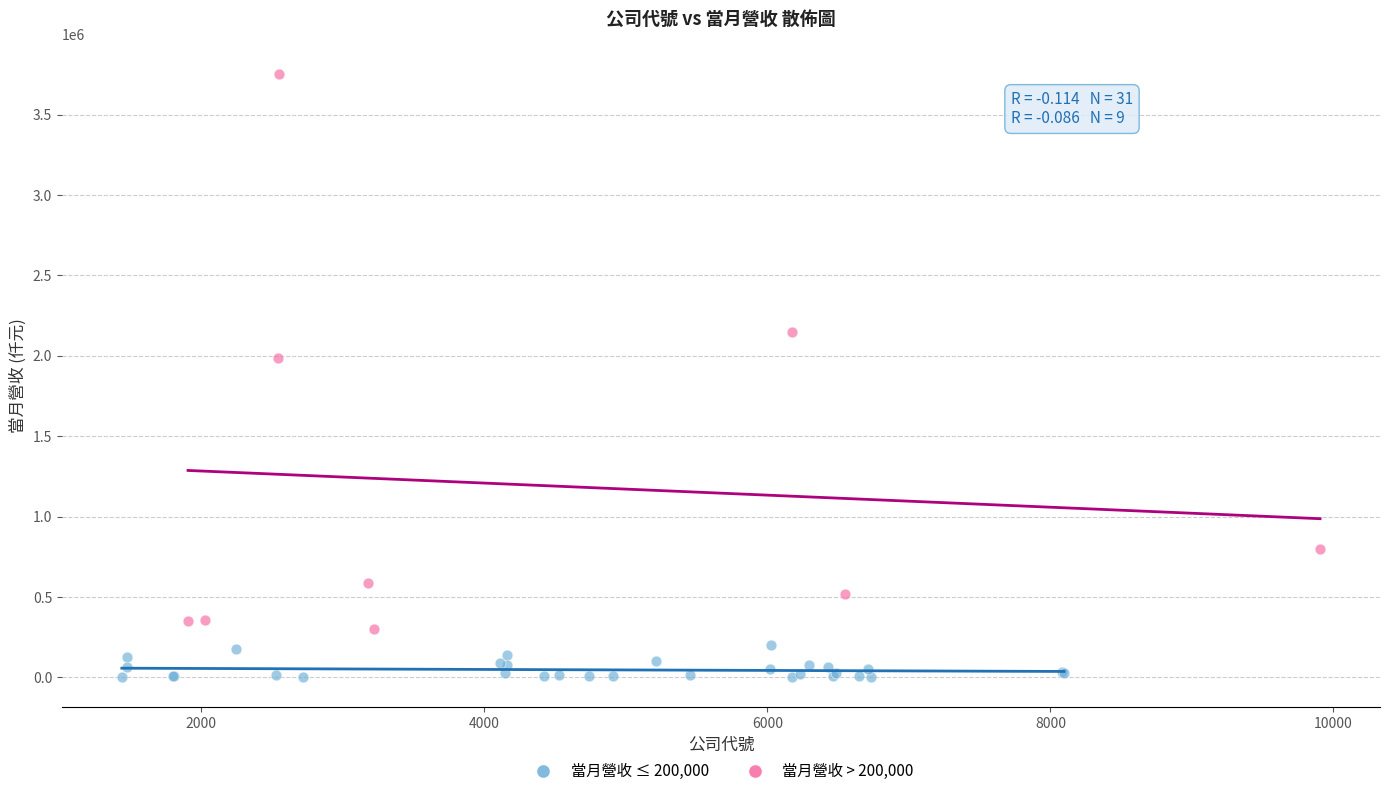

Which series contains the highest Y value?

當月營收 > 200,000